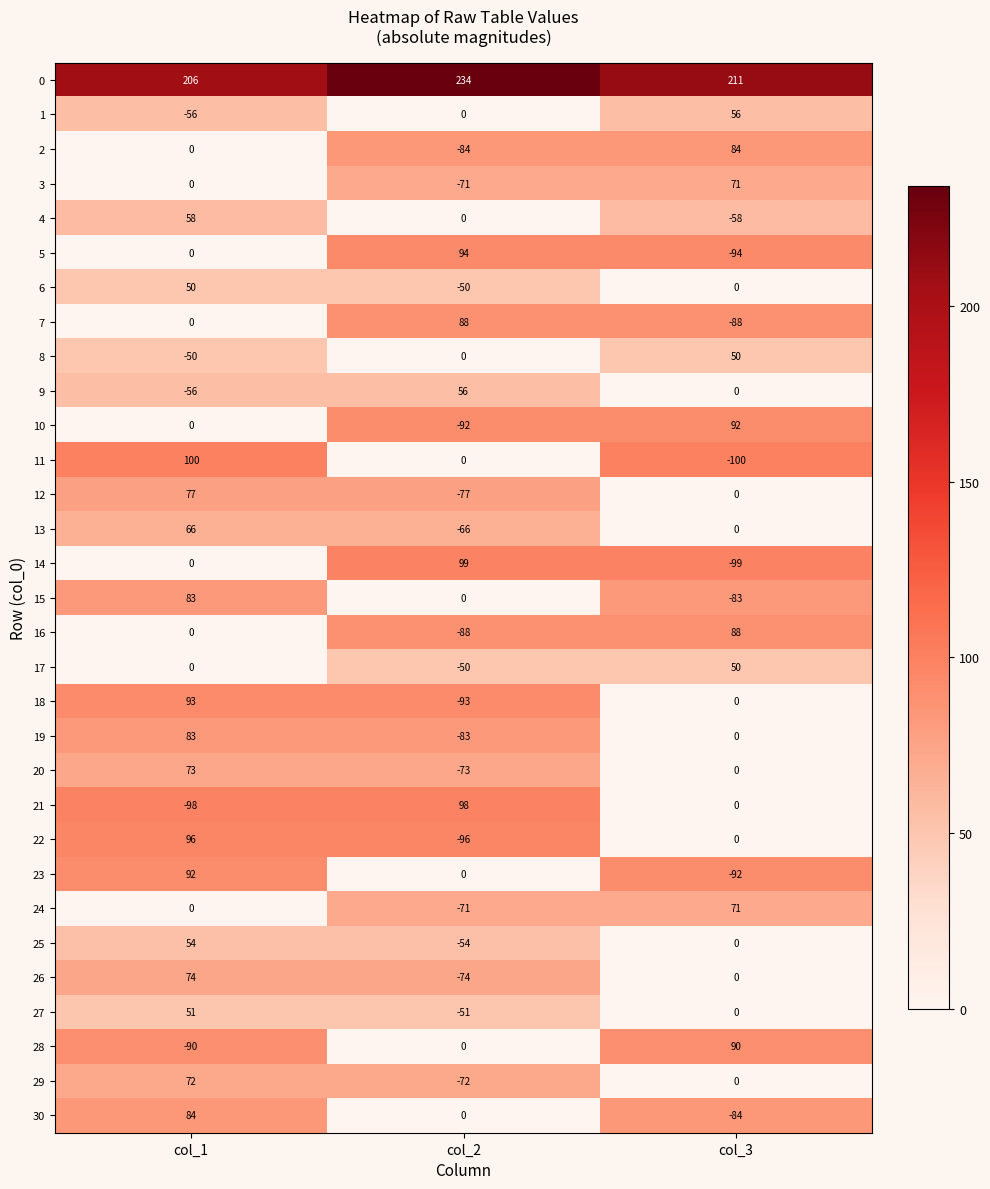

What is the difference between the highest and lowest values at col_1?

304